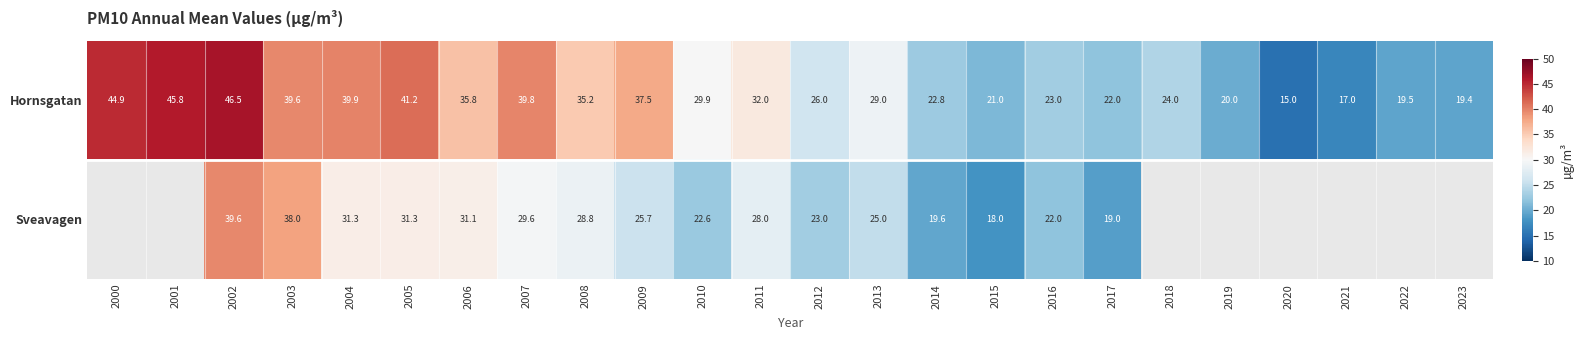

What is the highest value of the Hornsgatan series?

46.5